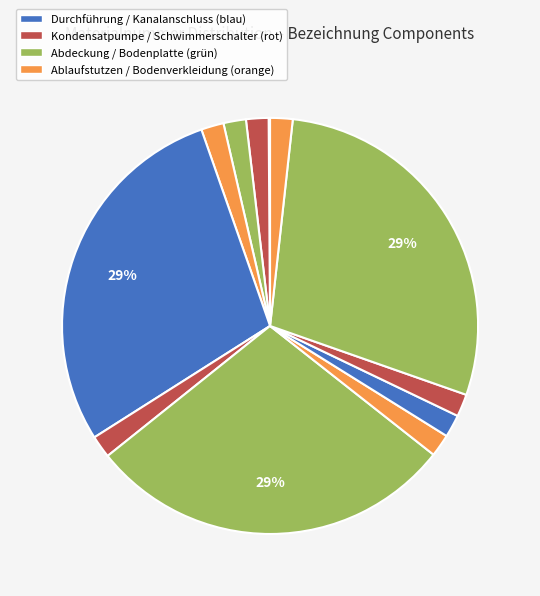

How many slices are in this pie chart?

12